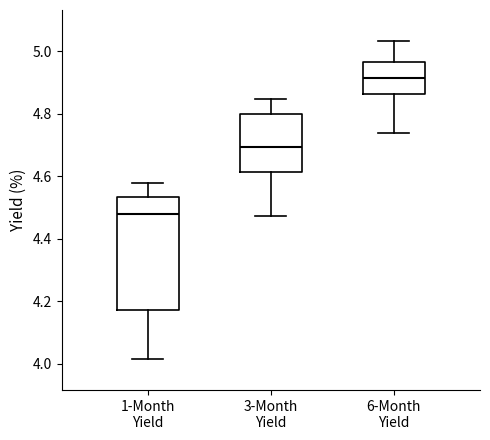

Which box has the highest median line?

6-Month Yield